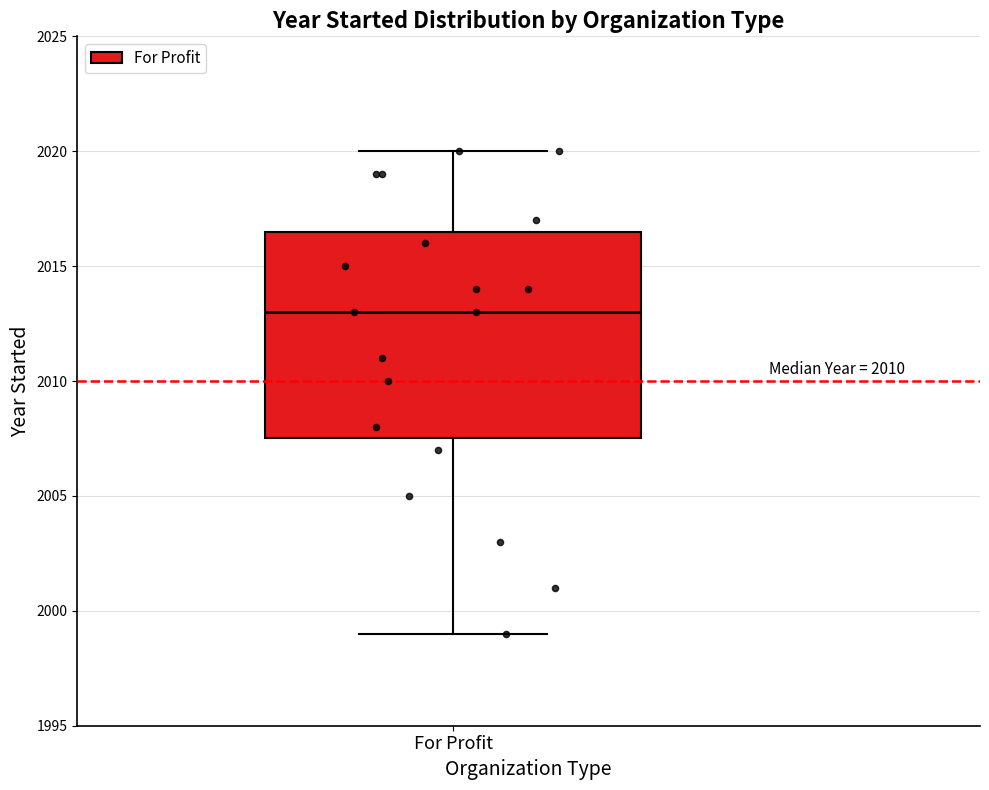

Read this box plot against the y-axis: the position of the median line, the range covered by the box, and the ends of both whiskers. The values are not printed on the chart, so give them approximately, as read against the axis.

median 2013.0, box 2007.5 to 2016.5, whiskers 1999.0 to 2020.0